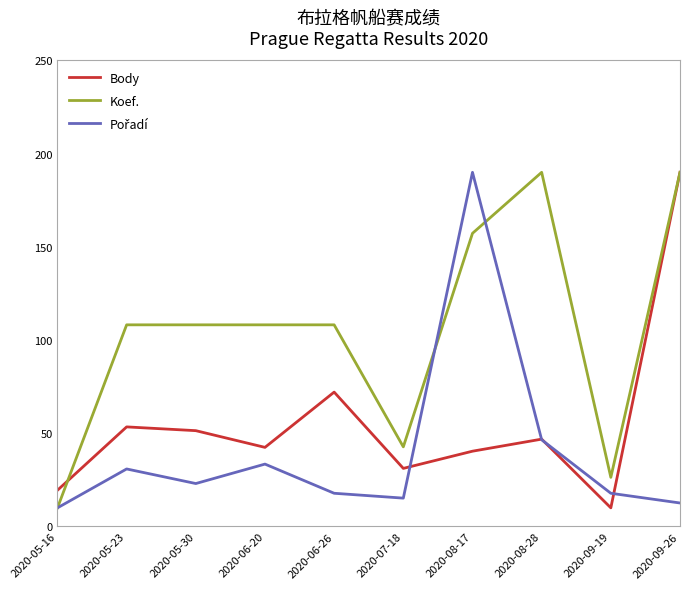

Is it true that Koef. equals 190.0 at 2020-08-28?

True